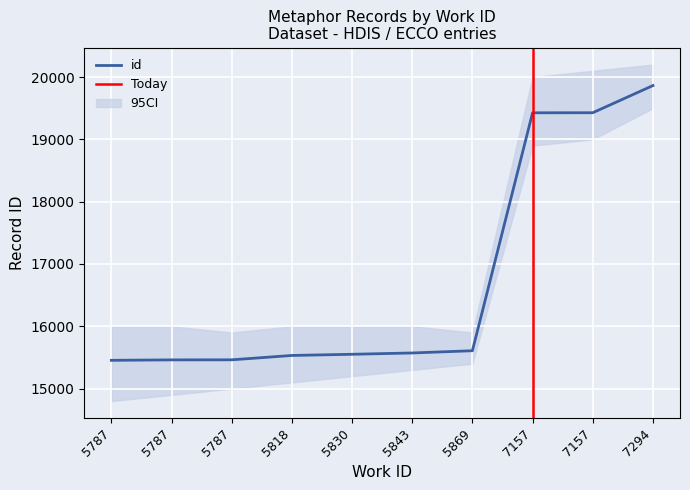

Reading right to left, extract all data points from this chart.

7294=19863	7157=19427	7157=19426	5869=15608	5843=15572	5830=15551	5818=15532	5787=15462	5787=15461	5787=15454